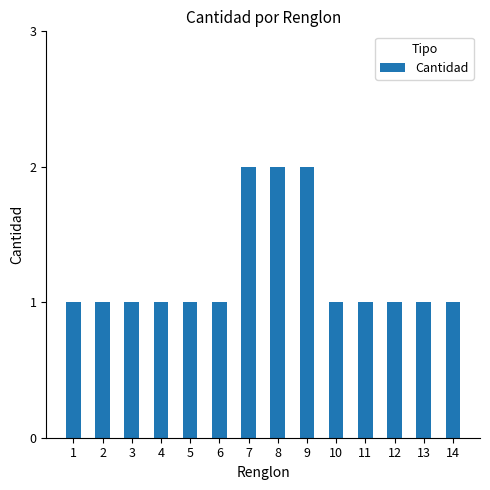

The value at 11 is 2. True or false?

False